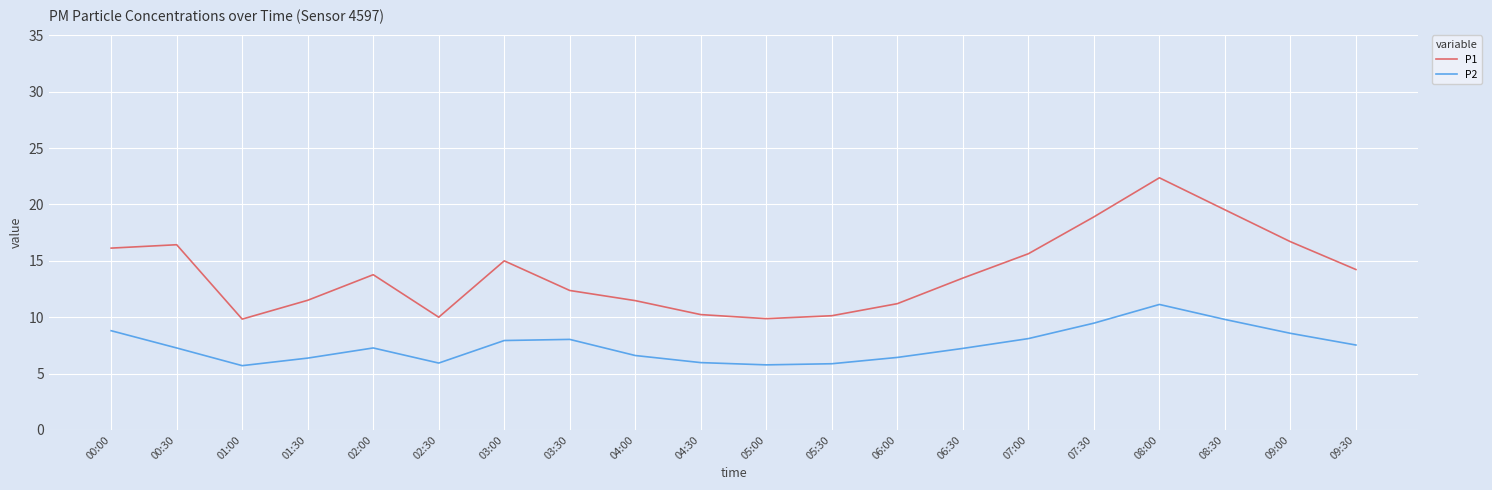

What is the maximum value shown in the chart?

22.4